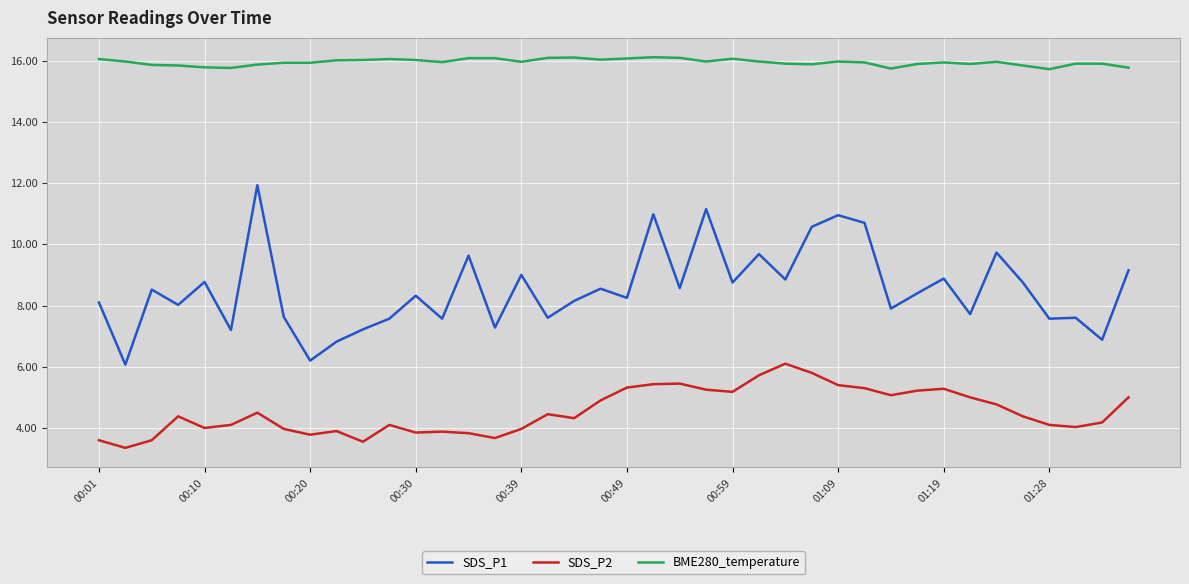

What is the minimum value shown in the chart?

3.4